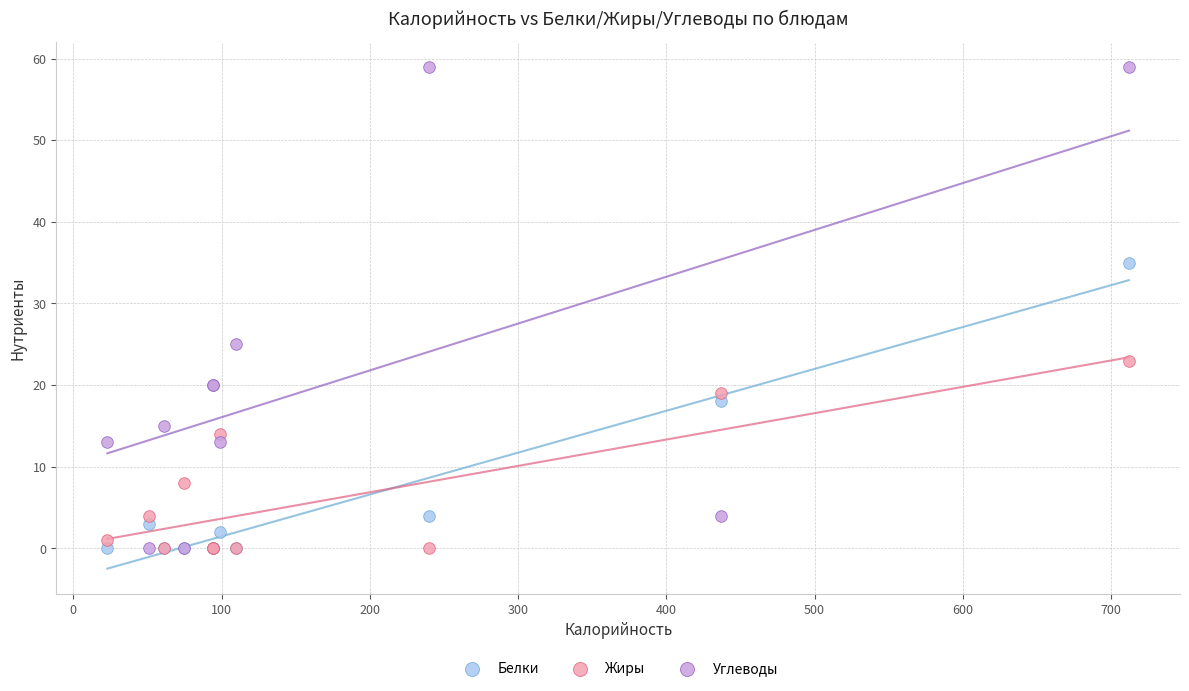

Which series has the widest spread of Y values?

Углеводы